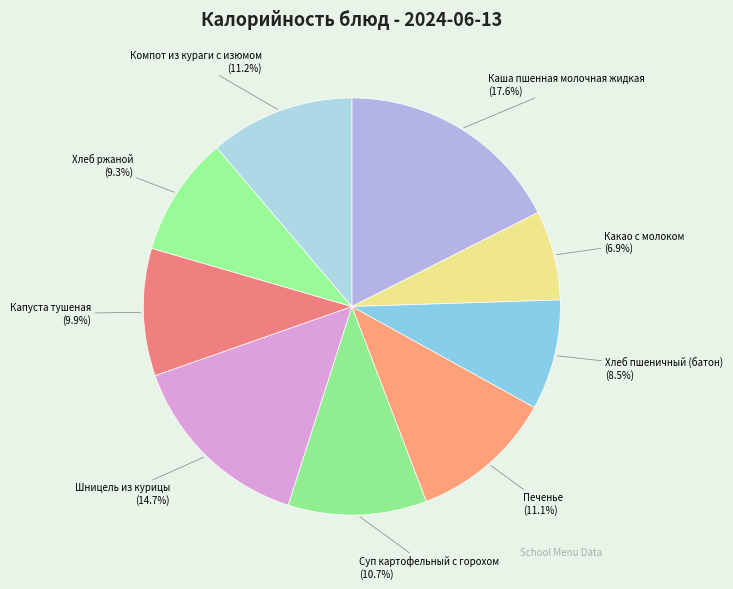

Is there a majority slice in this chart?

No